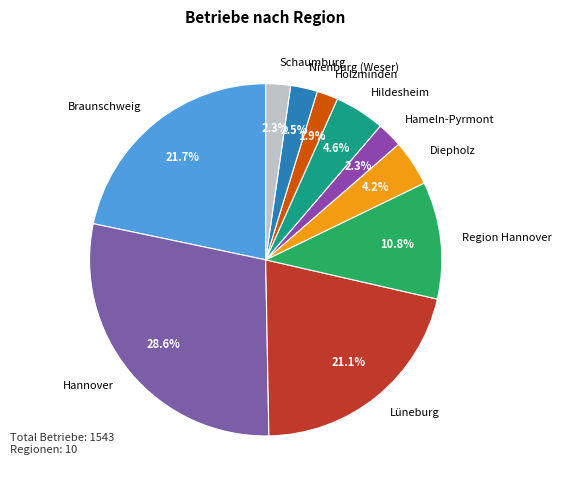

How many slices are in this pie chart?

10